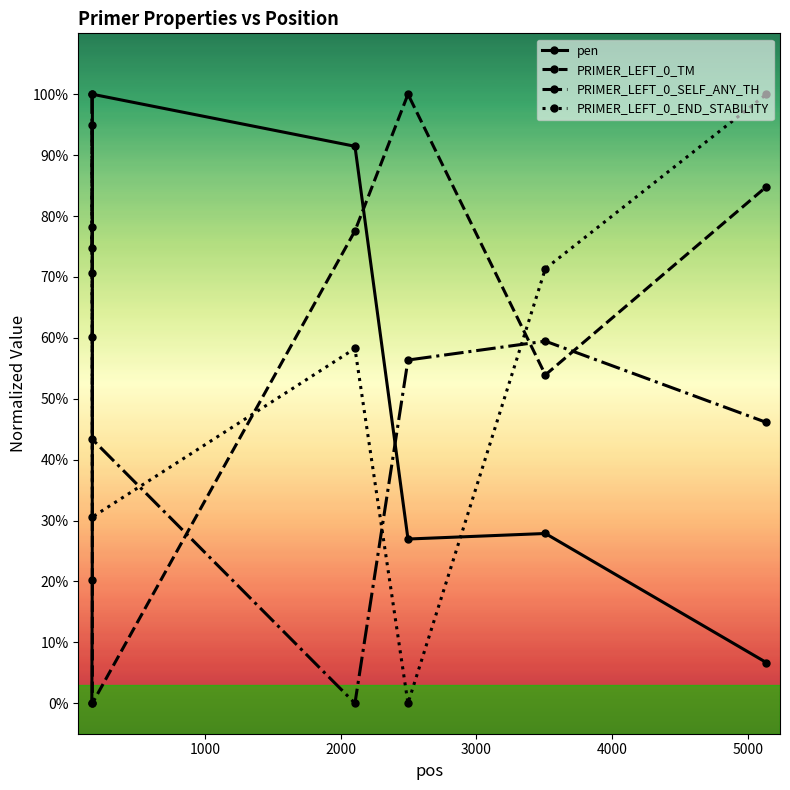

At how many categories does at least one series exceed 0?

7